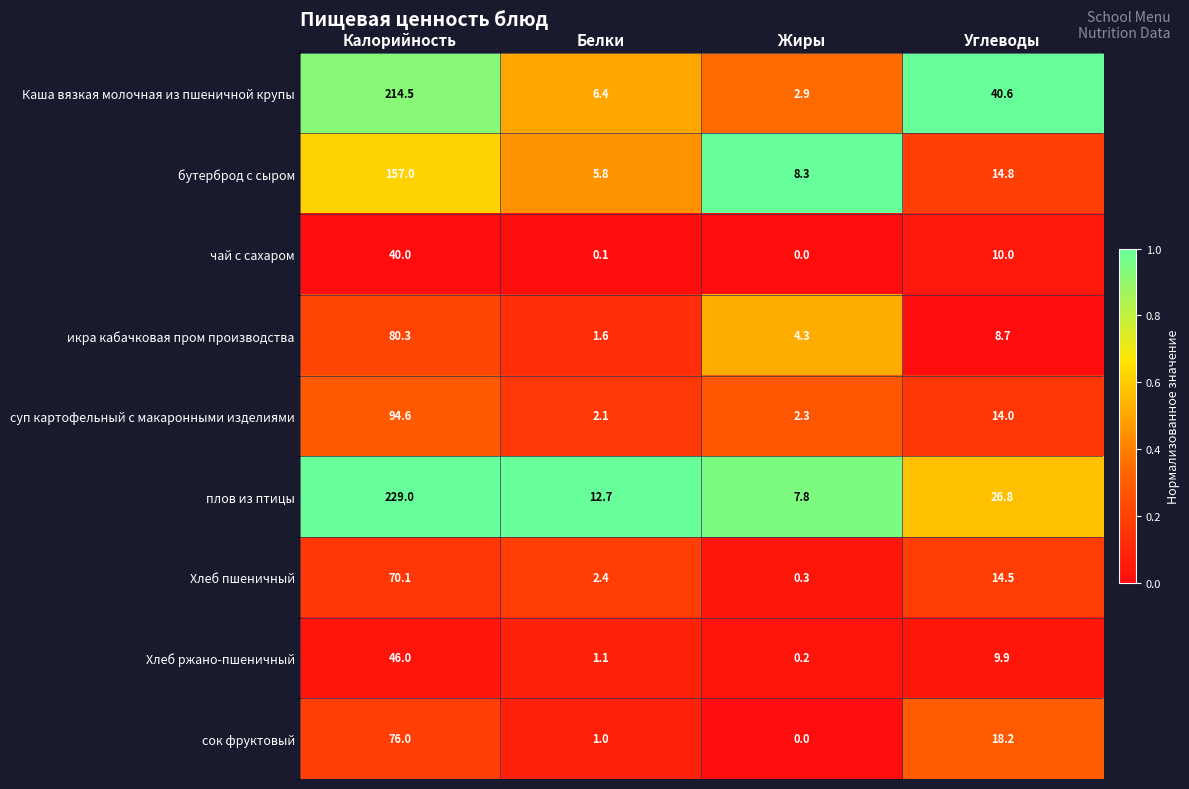

How many values in the икра кабачковая пром производства series are below 8?

2